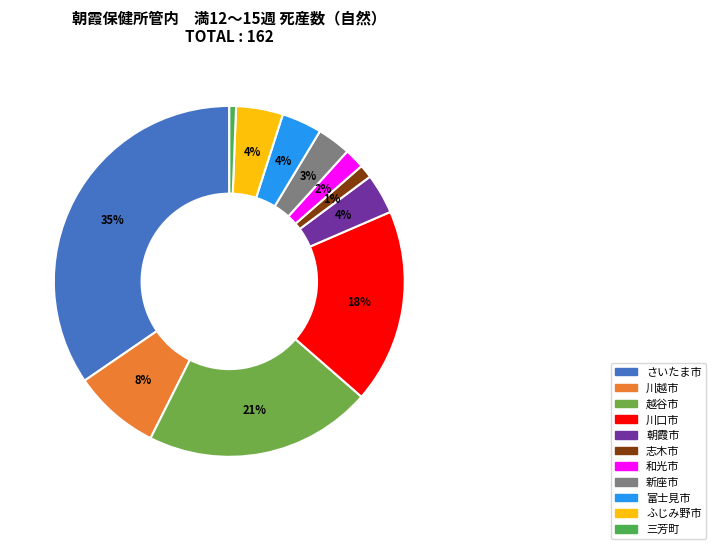

To the nearest percent, what is the difference between the 和光市 and 川越市 slice percentages?

6%